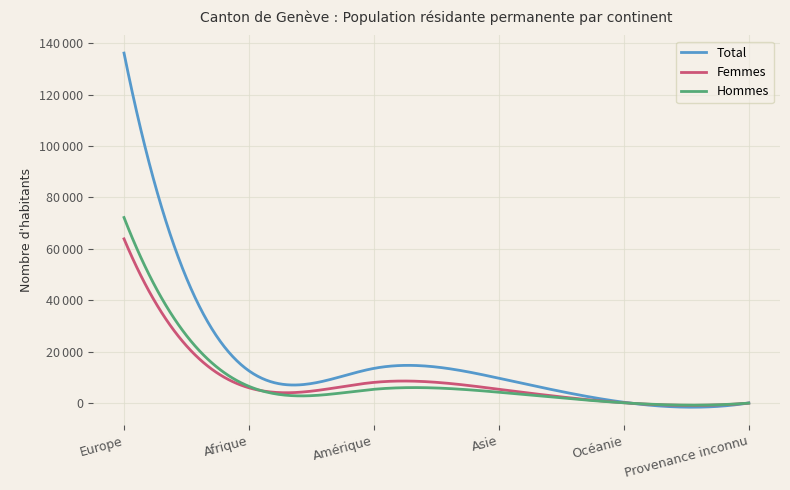

Reading left to right, transcribe all the data shown in this chart.

Total: 136132	12618	13572	9753	402	132
Femmes: 63917	6031	8127	5451	208	55
Hommes: 72215	6587	5445	4302	194	77